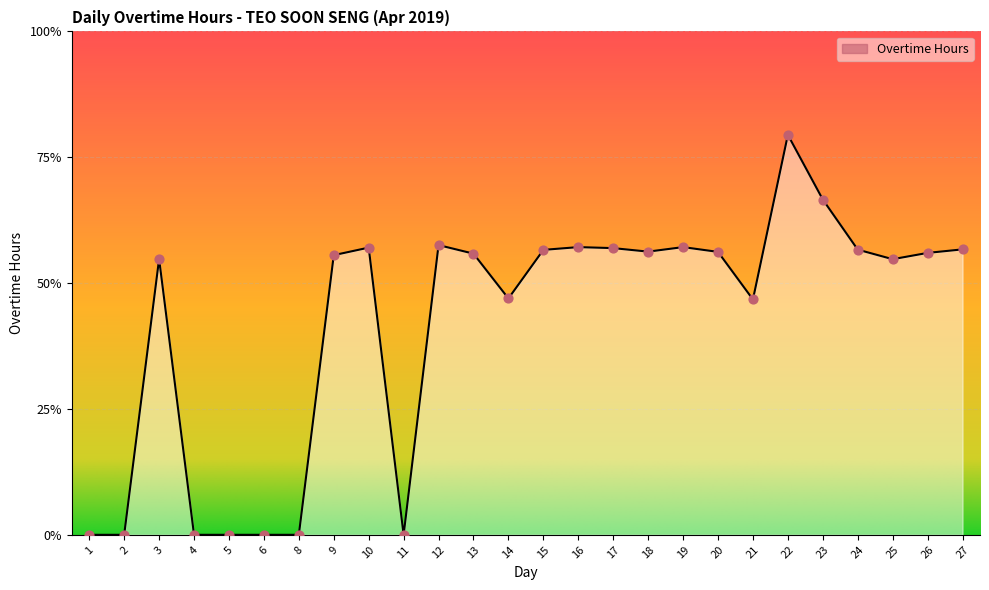

What is the change in value from 10 to 24?

-0.1